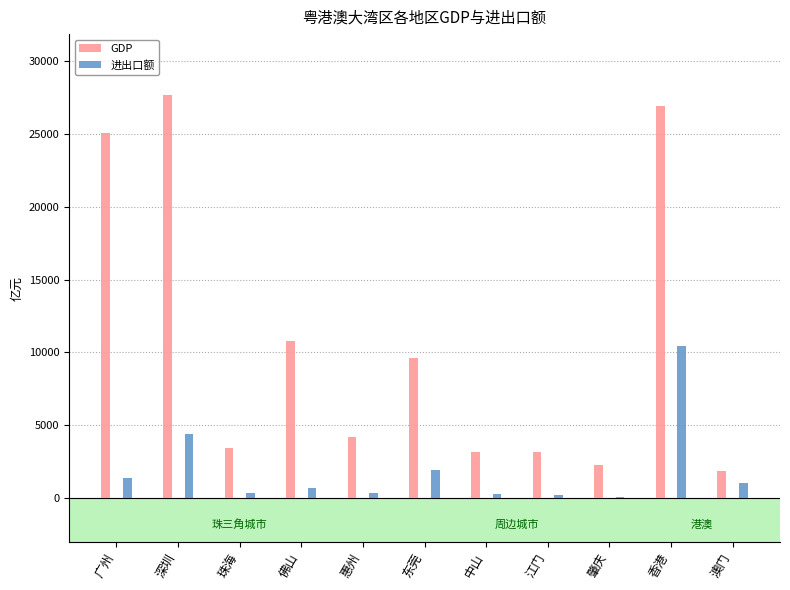

How many bars are there in total?

22